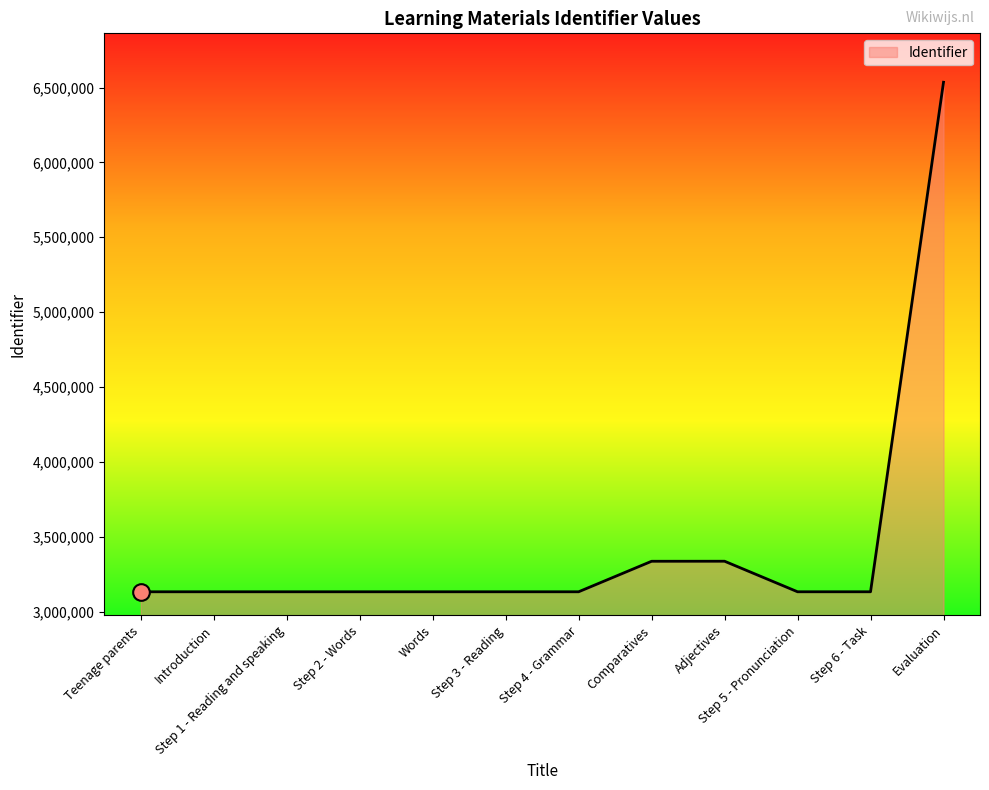

The chart shows a value of 1568975 at Step 6 - Task. True or false?

False